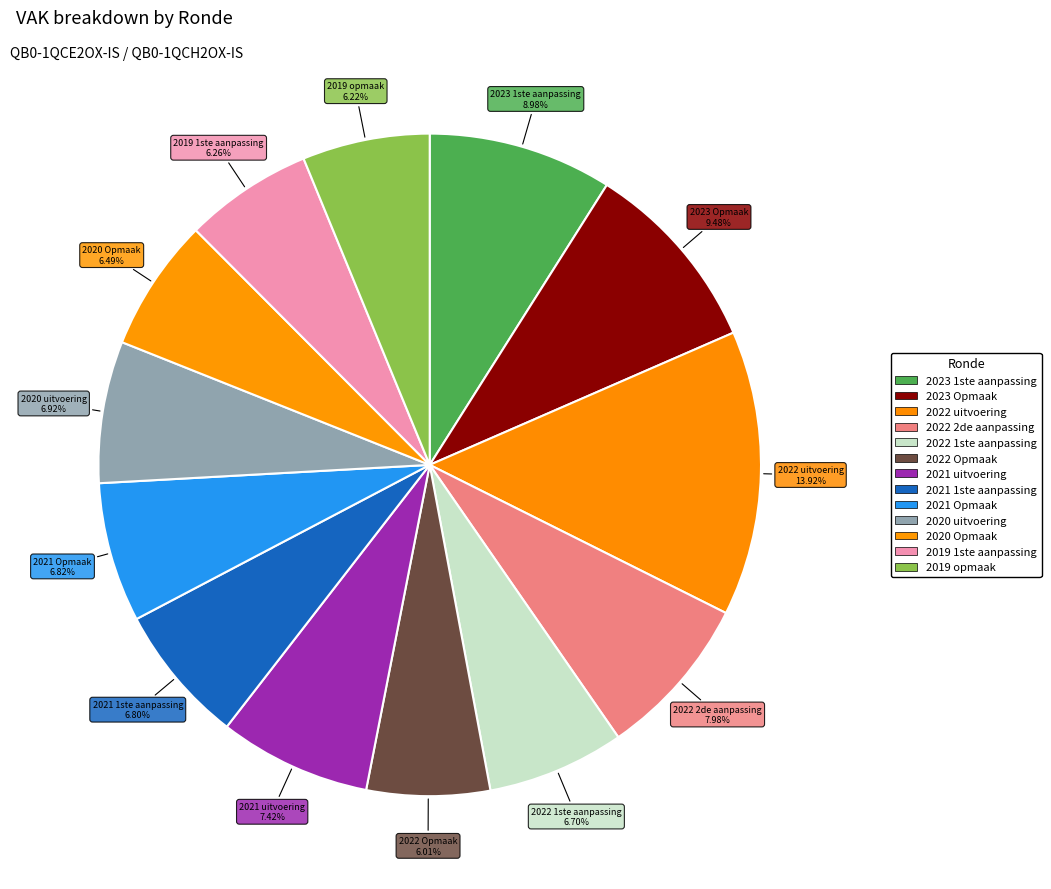

To the nearest percent, what percentage of the pie is 2022 2de aanpassing?

8%